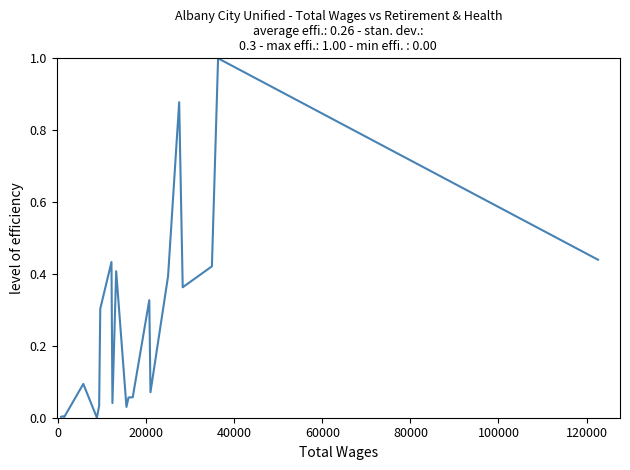

What is the difference between the maximum and minimum values?

1.0